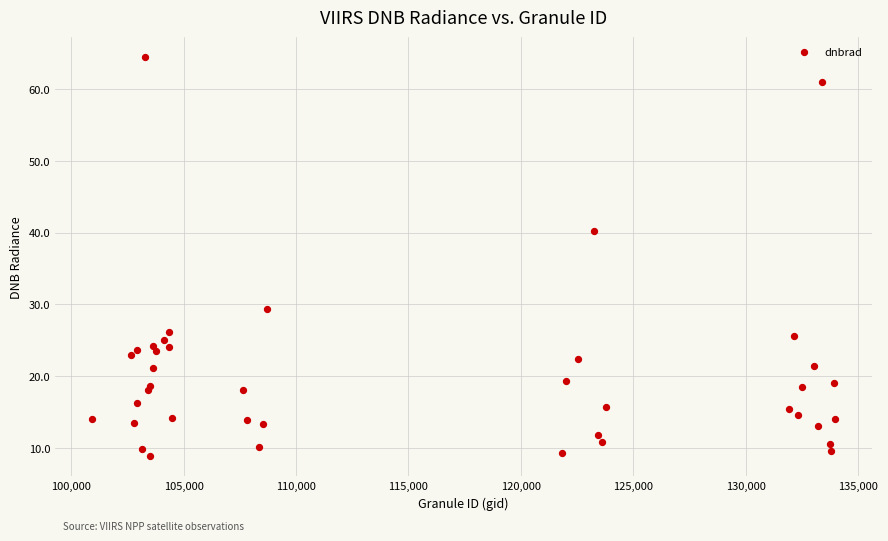

What is the range of X values (max minus min)?

33028.0